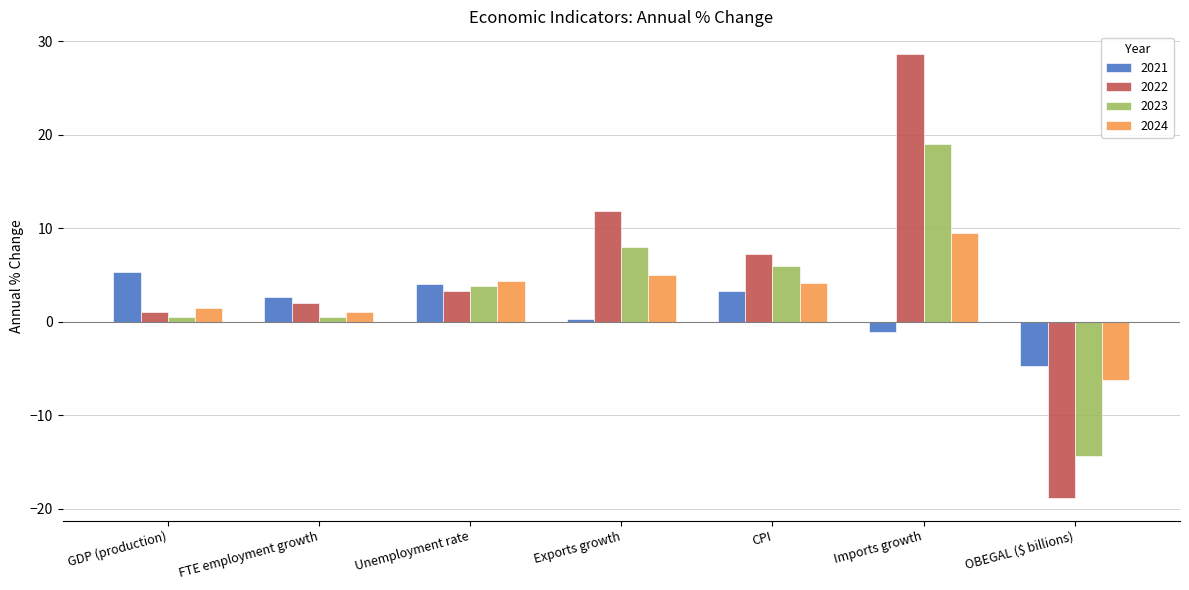

The 2023 series shows -4.5 at OBEGAL ($ billions). True or false?

False